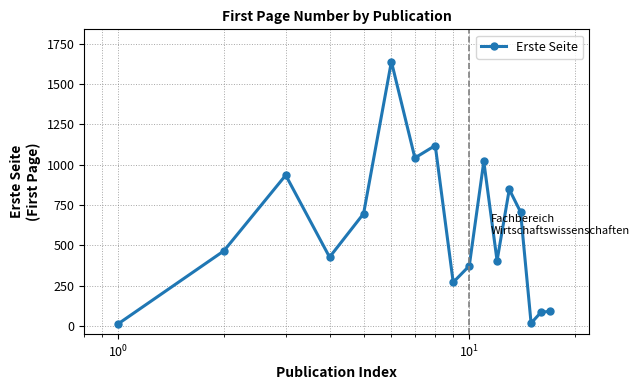

What is the value of the 6th point from the left?

1639